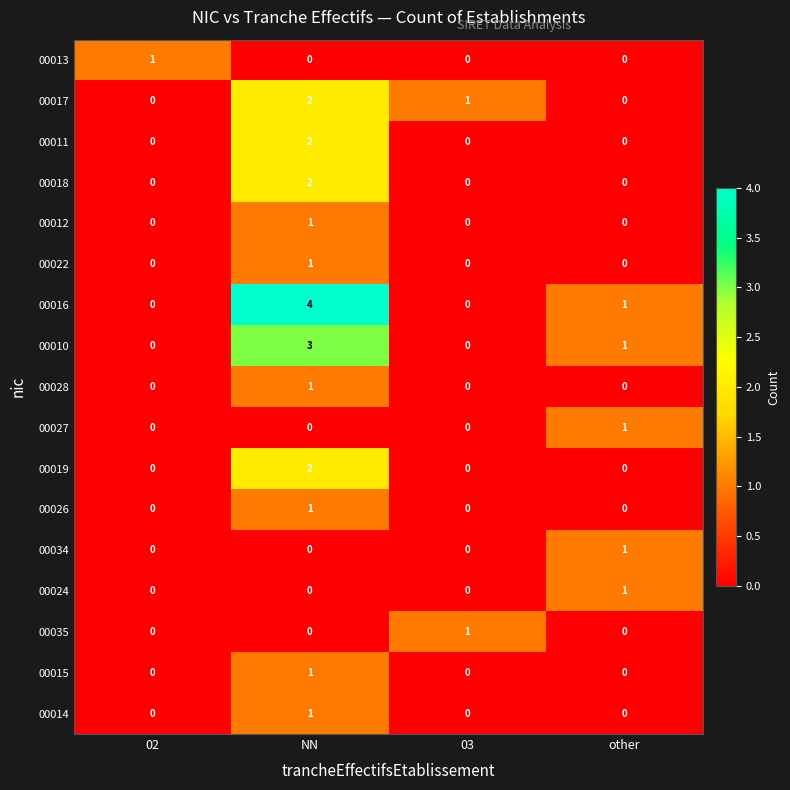

Is it true that 00028 equals 1 at NN?

True